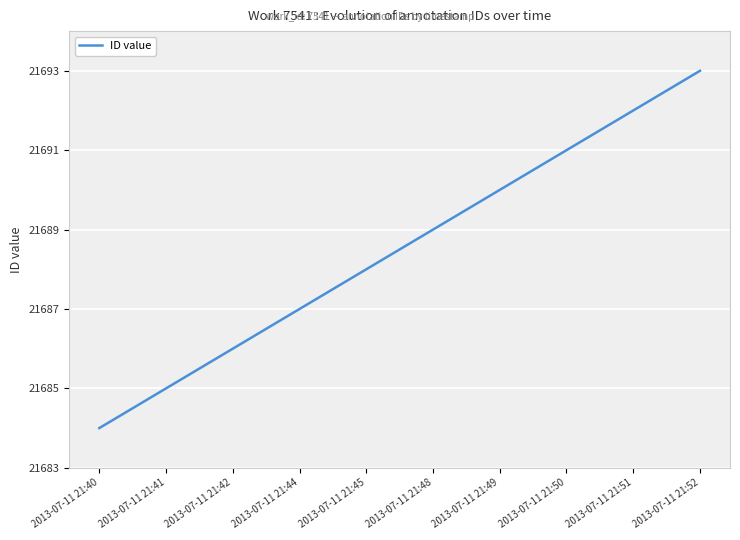

Is this an area chart (filled region under the line)?

No